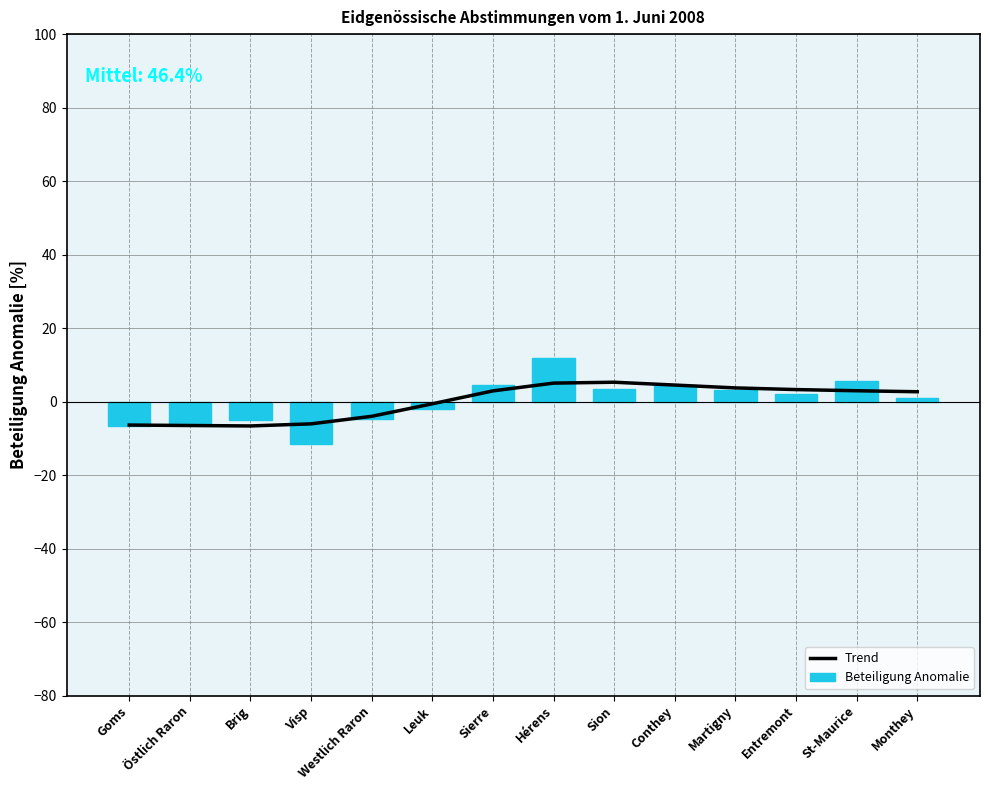

Which series has the widest spread of values?

Beteiligung Anomalie